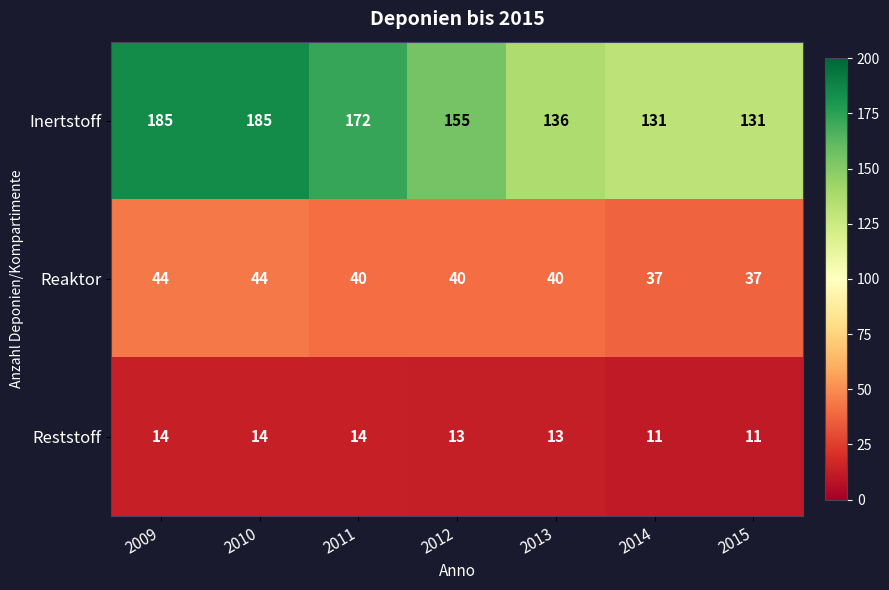

What is the spread (max minus min) of values at 2012?

142